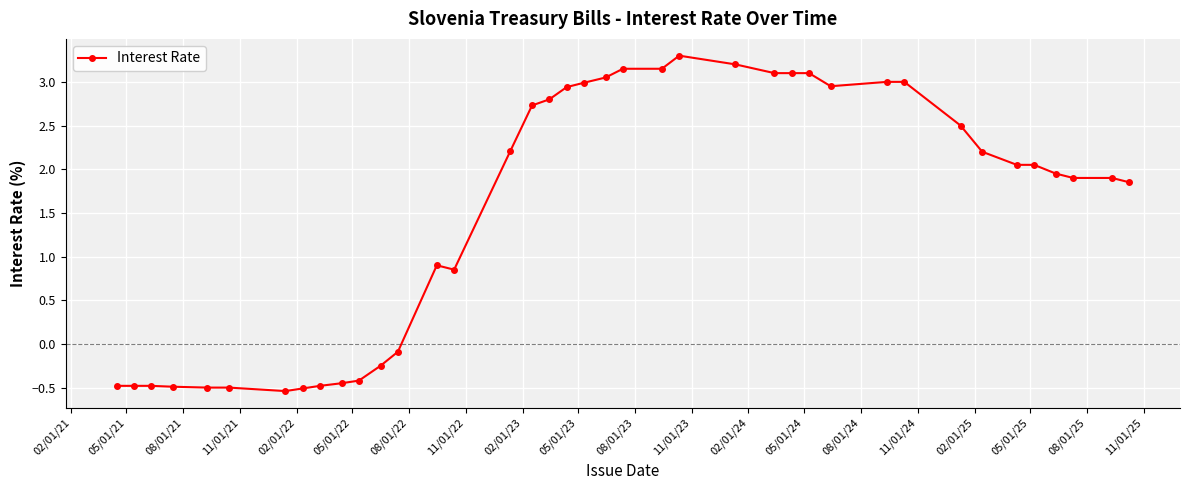

True or false: the data has more than 0 interior local peaks.

True